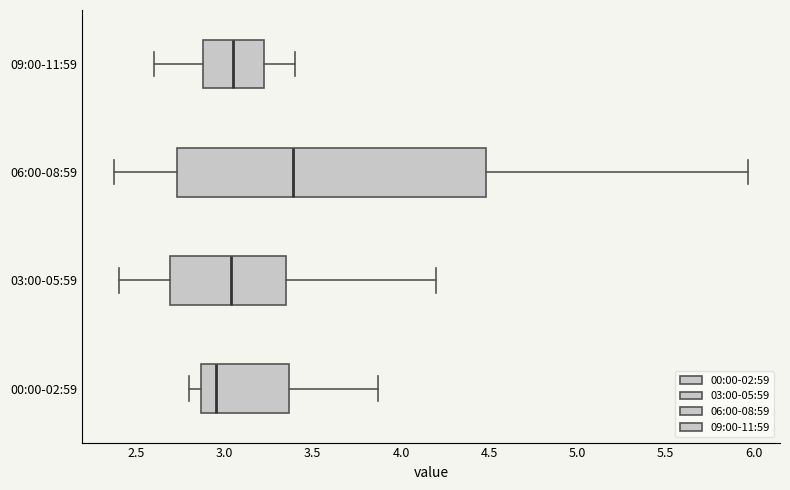

Which box is the widest, from its left edge to its right edge?

06:00-08:59